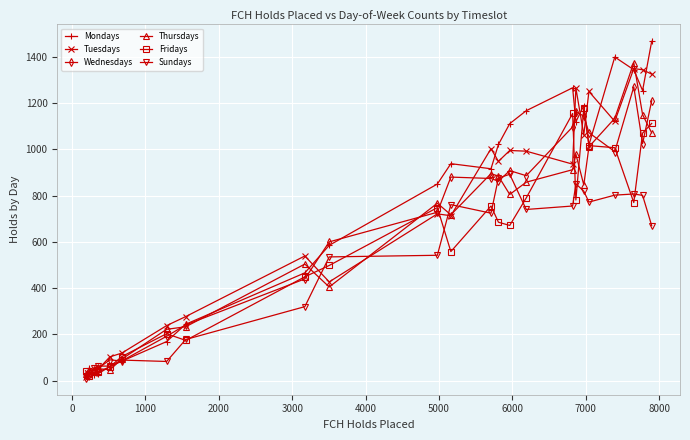

Which series has the widest spread of values?

Mondays